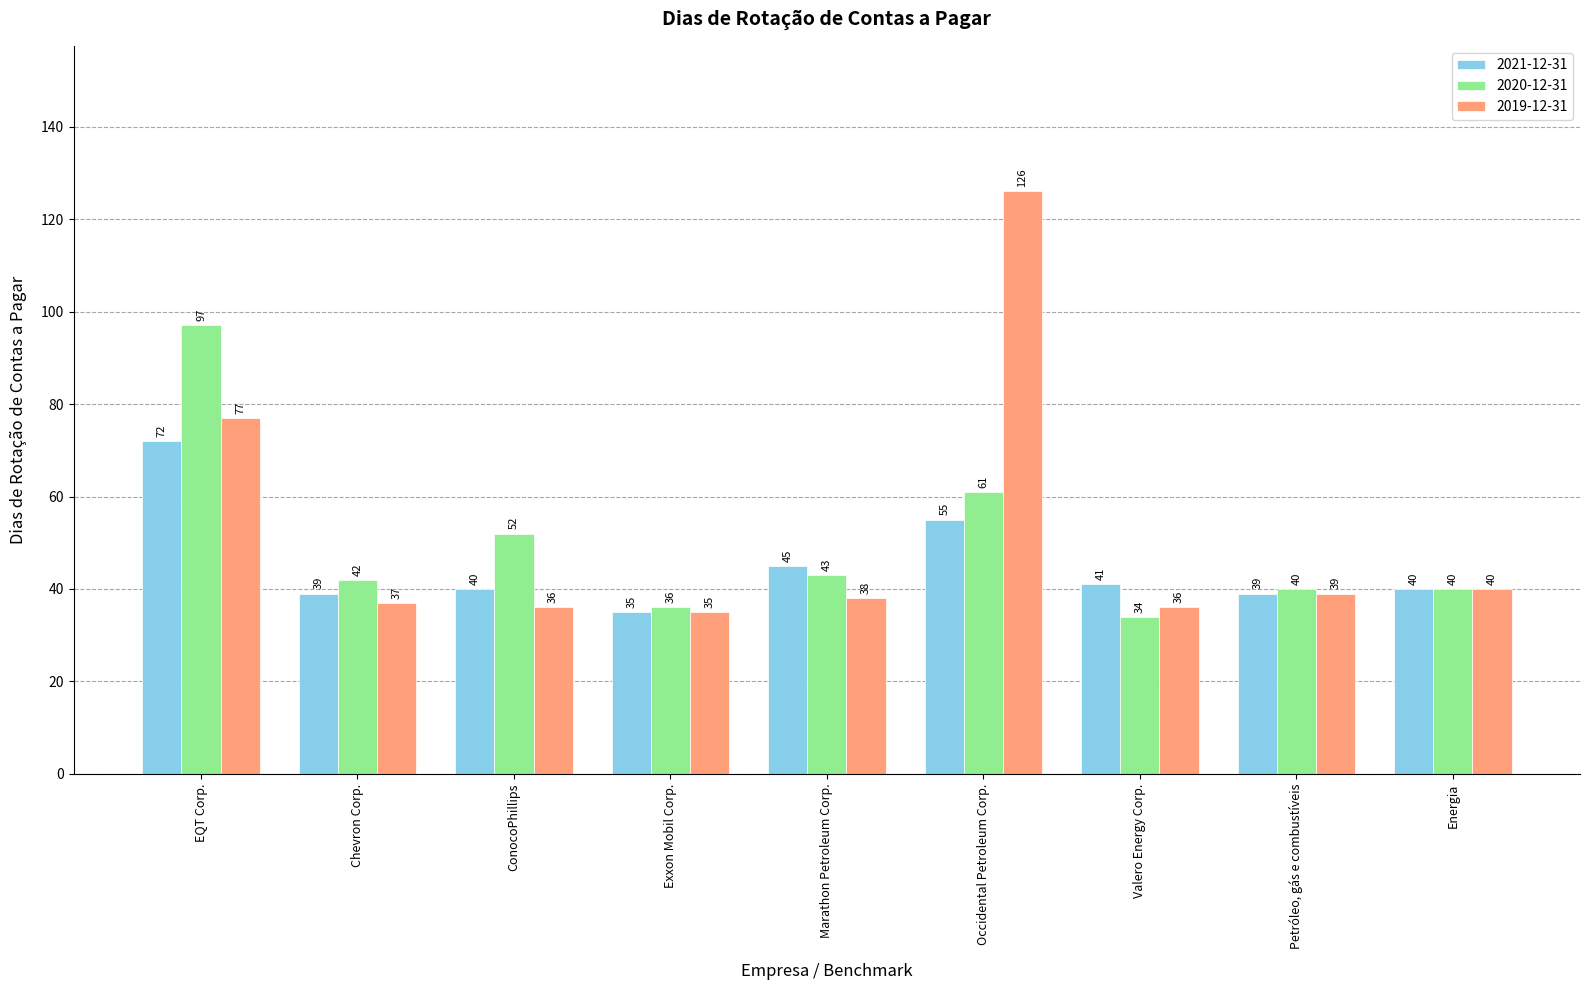

At Chevron Corp., list the series in order from largest to smallest.

2020-12-31, 2021-12-31, 2019-12-31